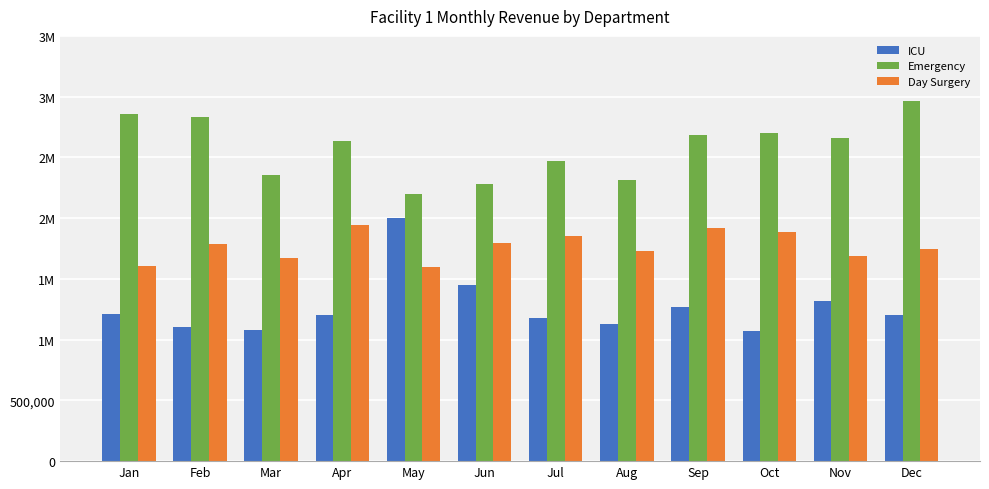

Which series has the largest total across all categories?

Emergency